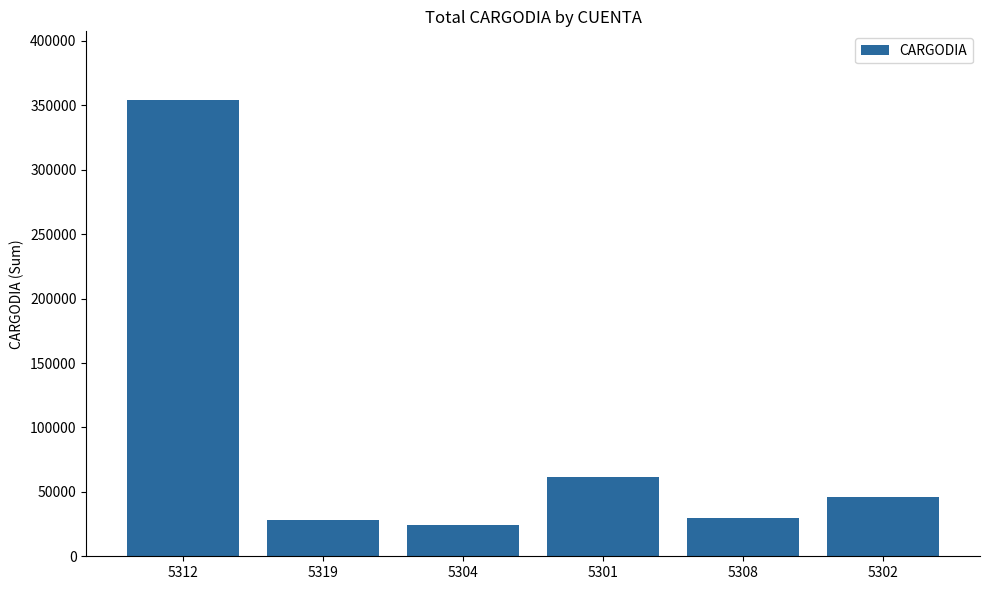

Are the bars grouped side by side (vs. stacked)?

No